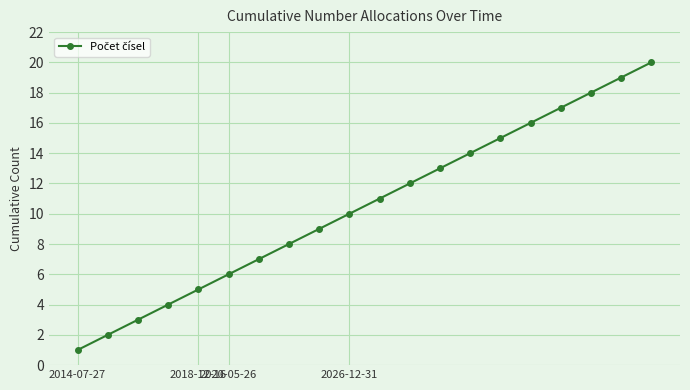

True or false: the data has more than 1 interior local peaks.

False